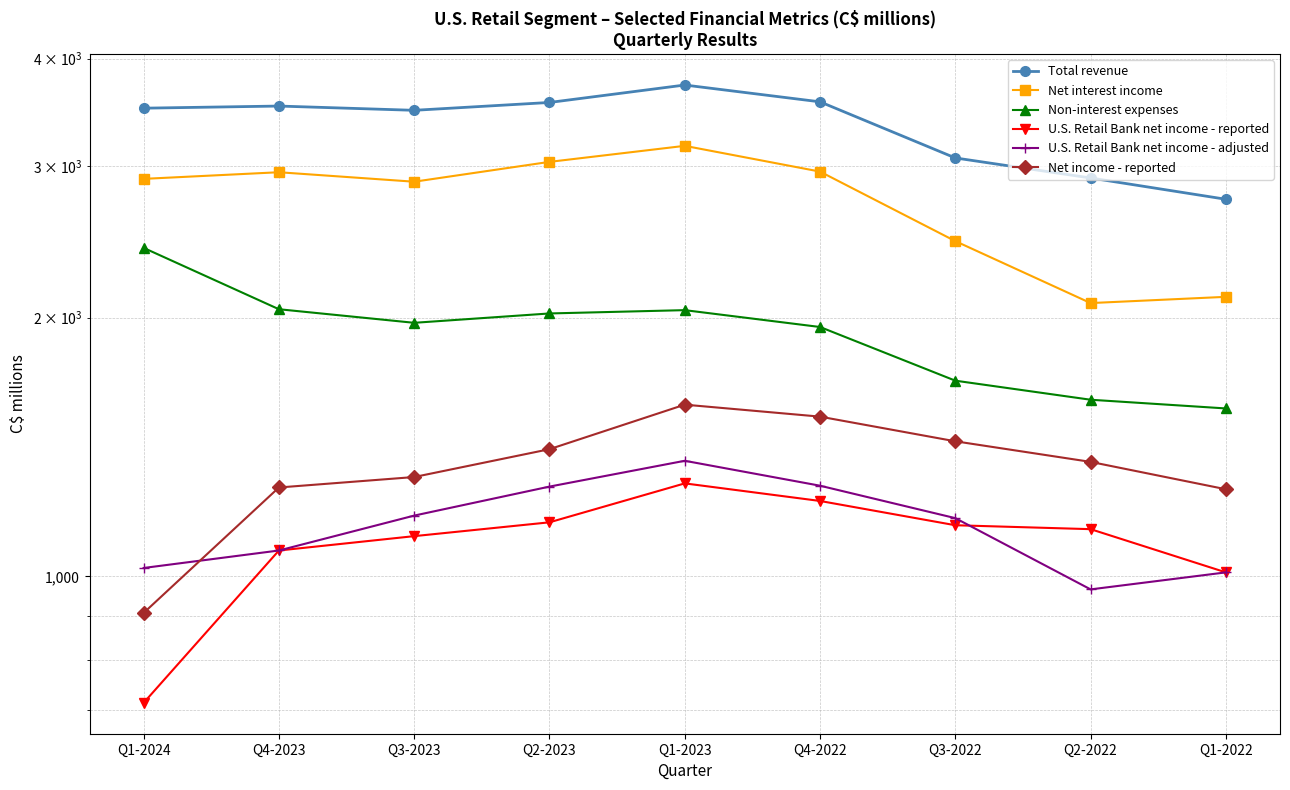

How many lines are shown in the chart?

6